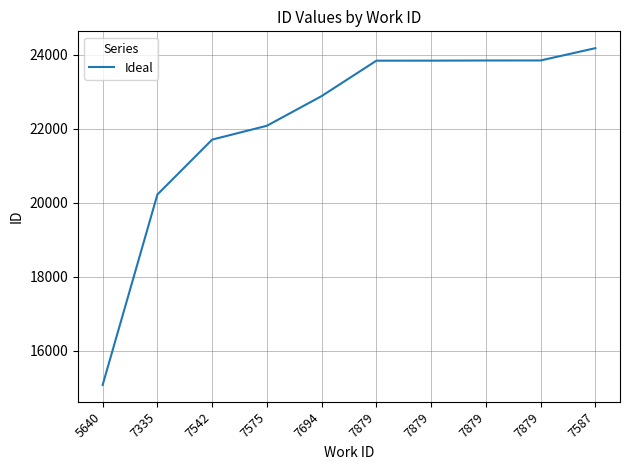

Does the chart display data point markers on the line(s)?

No